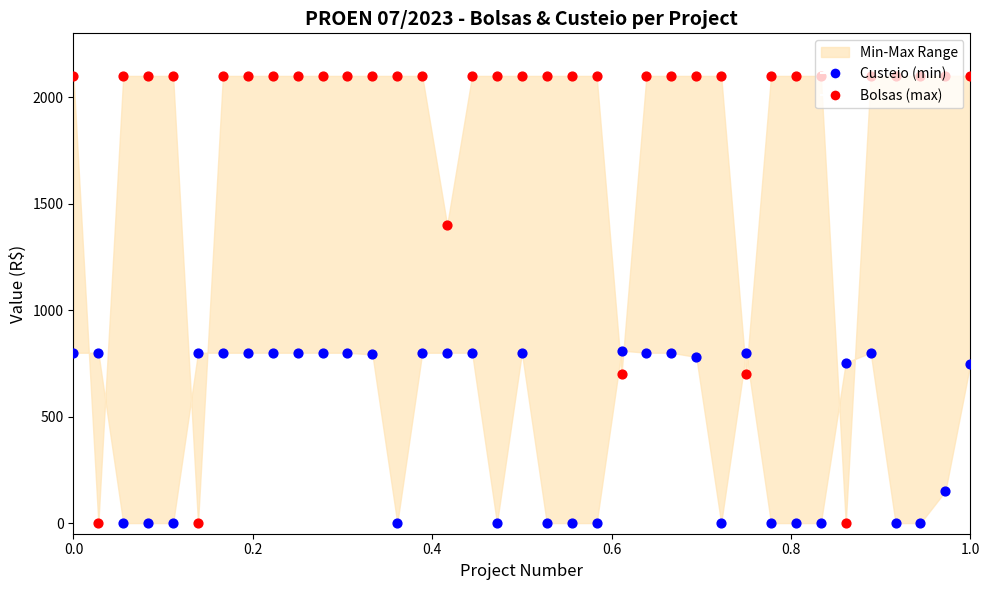

Which series contains the highest Y value?

Bolsas (max)